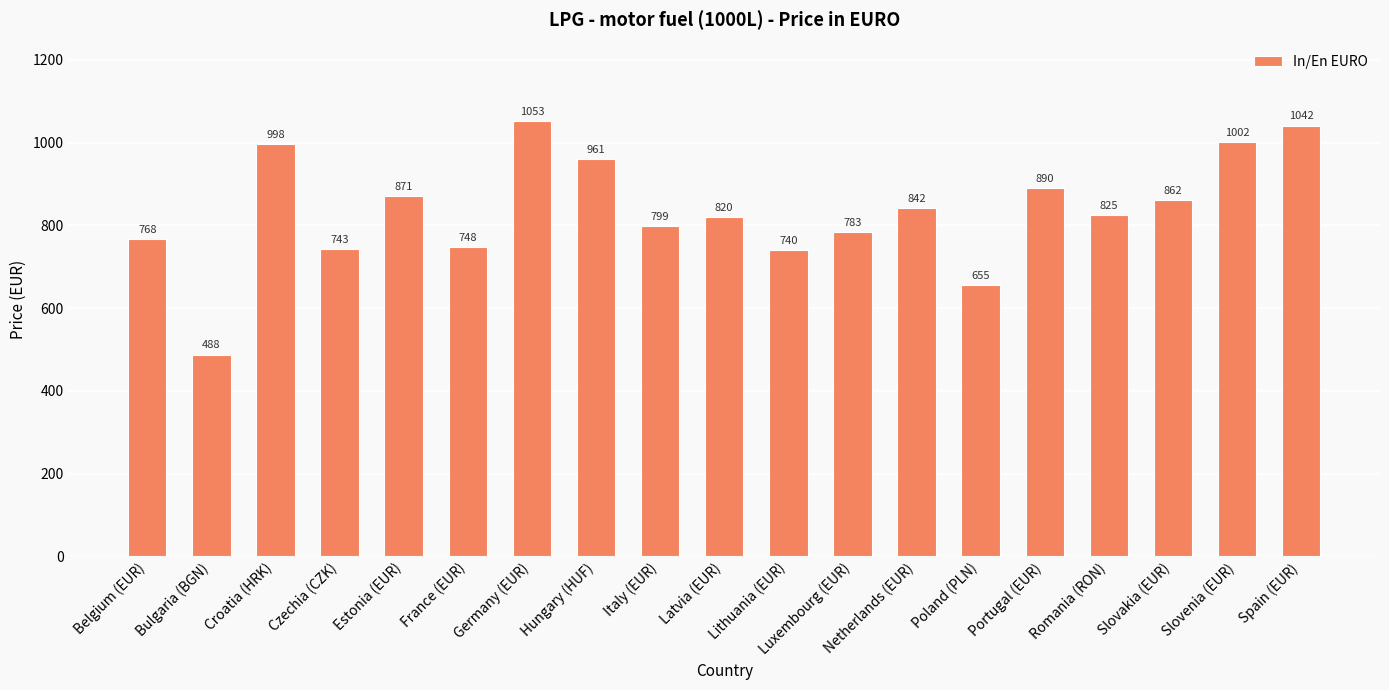

Which has a higher value, Netherlands (EUR) or Spain (EUR)?

Spain (EUR)